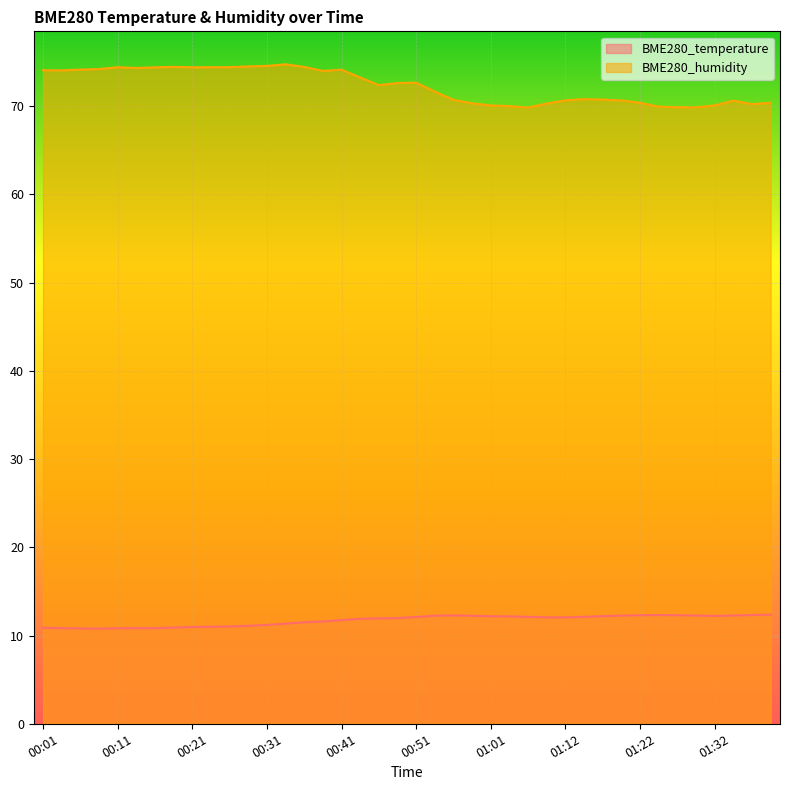

What is the label of the 27th point from the left?

01:07